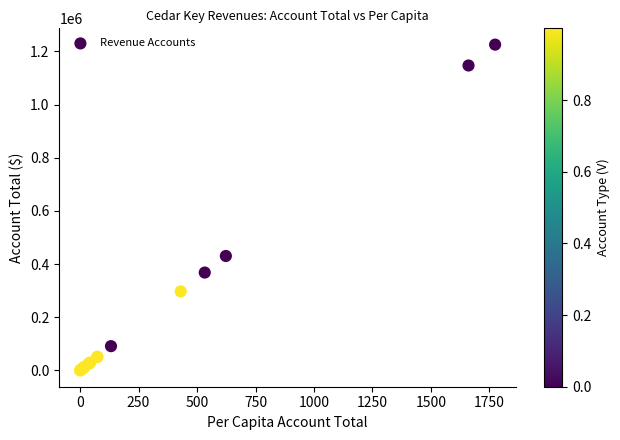

What Y value in the scatter plot is closest to 612996?

430706